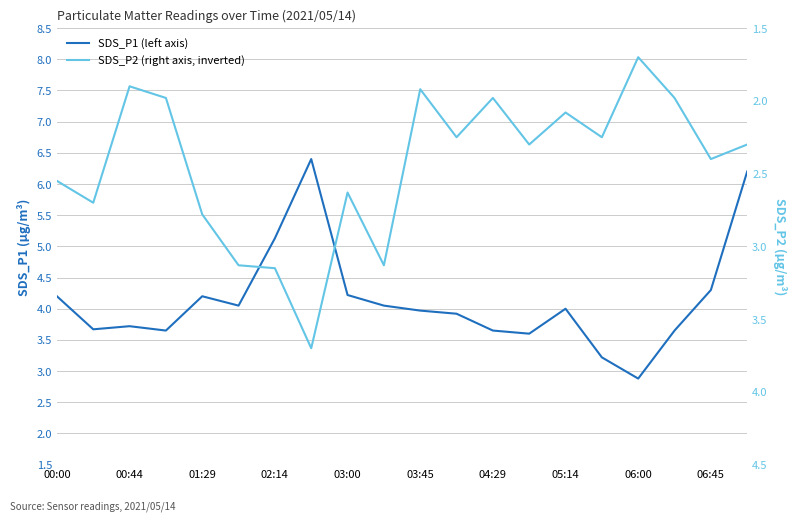

How many data points in SDS_P1 are less than 4?

10